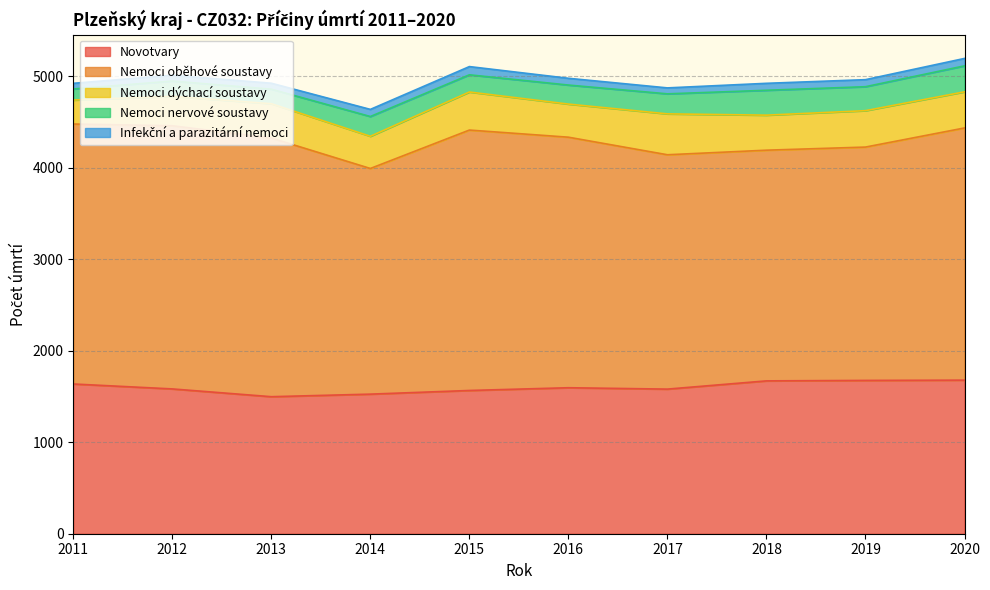

At which category is the sum across all series the highest?

2020